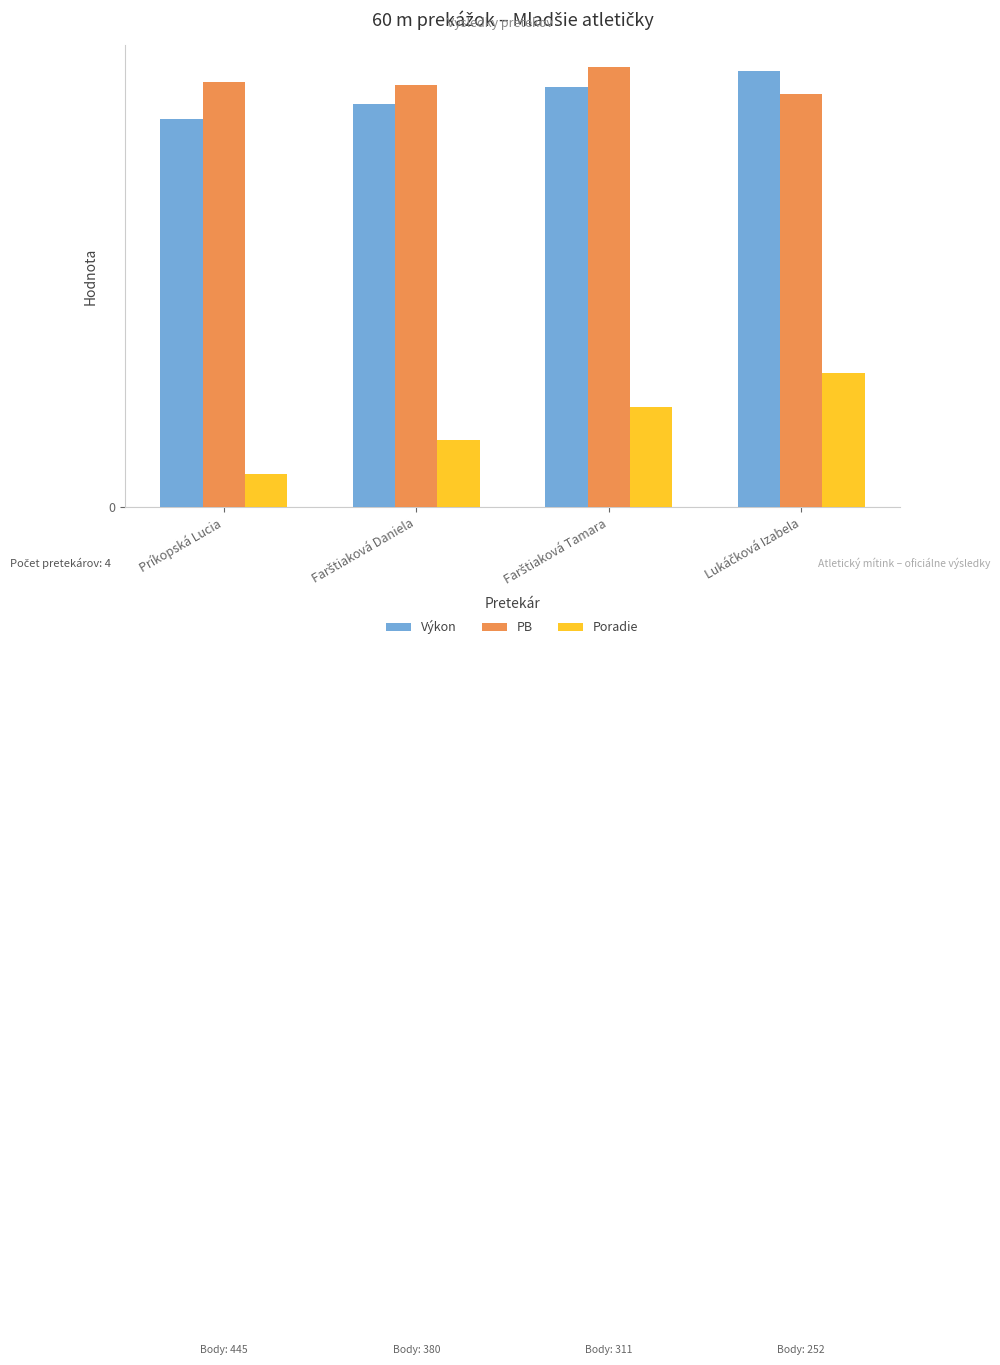

True or false: PB has a value of 2.9 at Farštiaková Tamara.

False